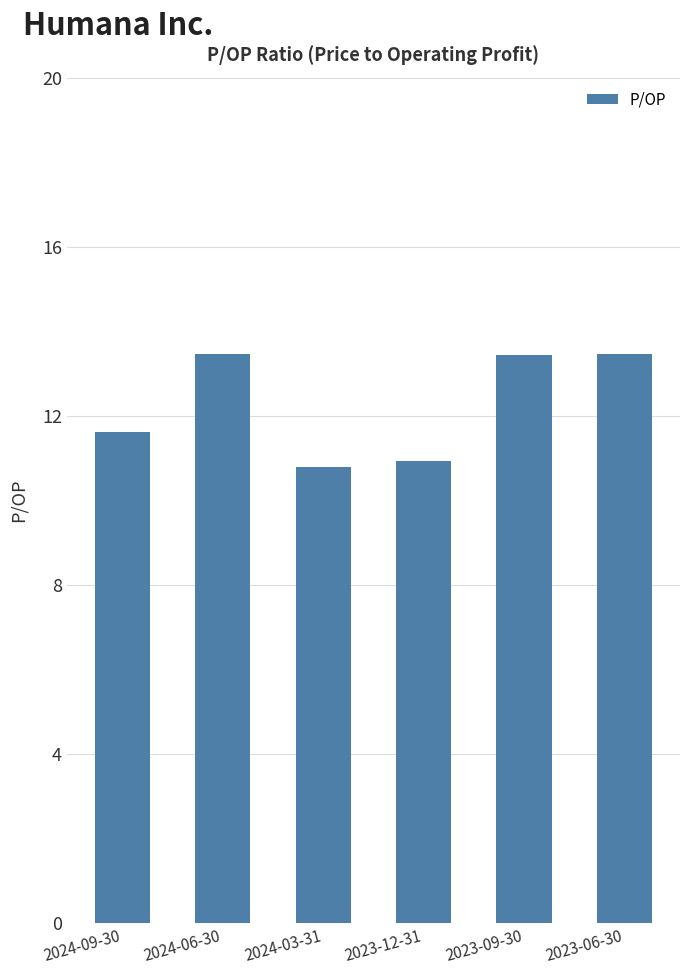

What position from the right is 2023-12-31?

3